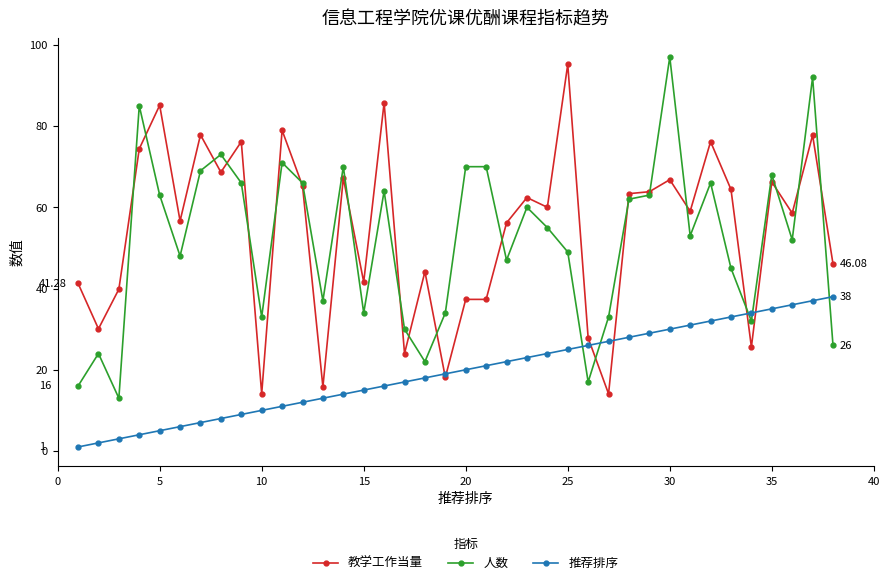

True or false: 教学工作当量 has more than 0 interior local peaks.

True